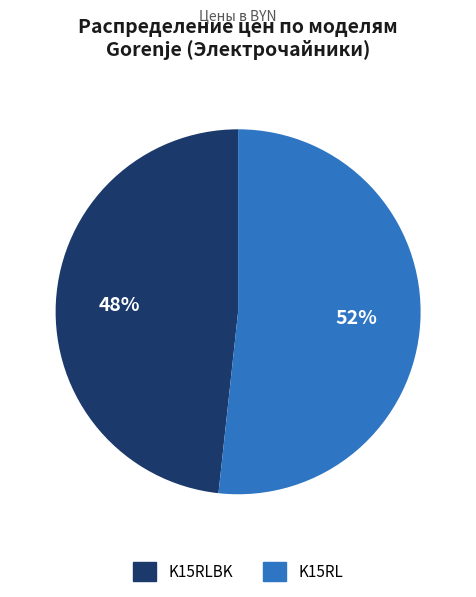

Is there any slice that represents more than half of the pie?

Yes